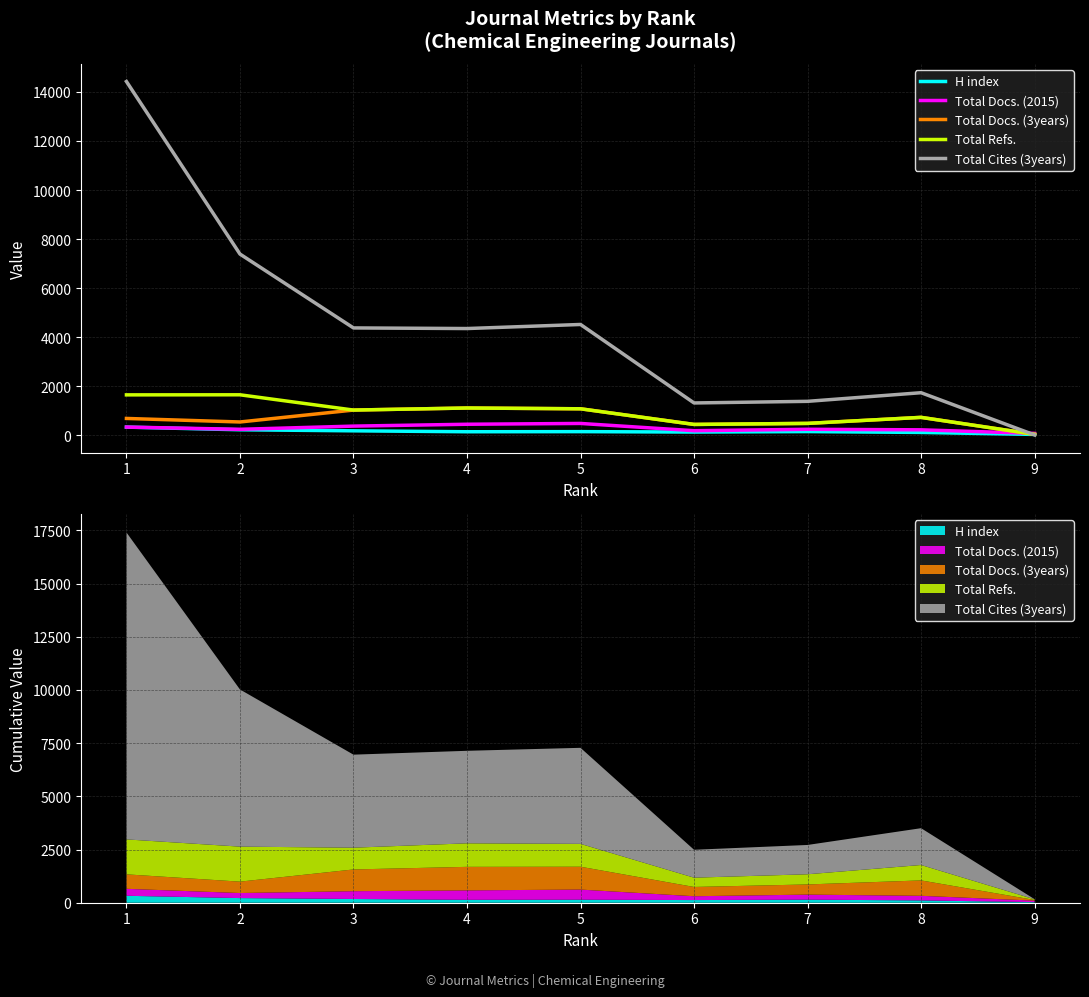

At how many categories does at least one series exceed 5136?

2